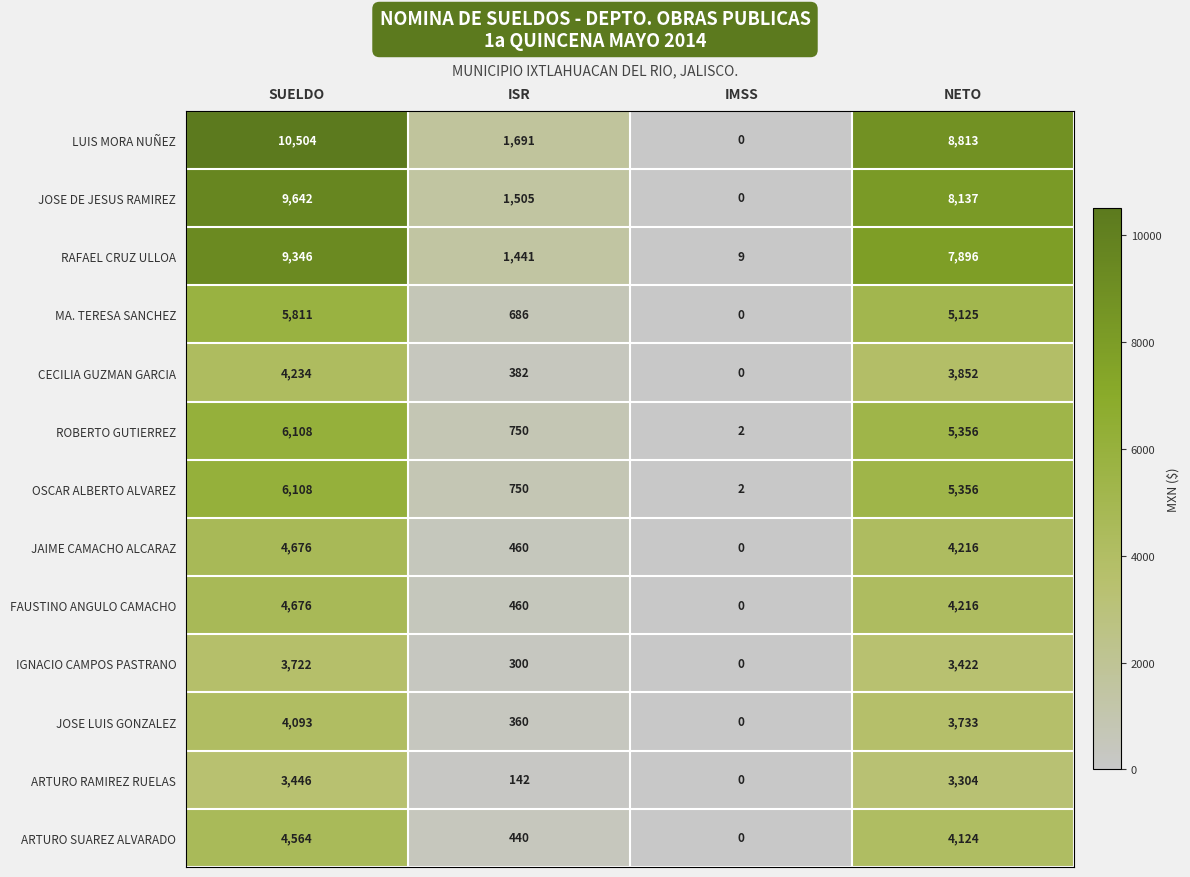

The value of ROBERTO GUTIERREZ at SUELDO is 8342. True or false?

False